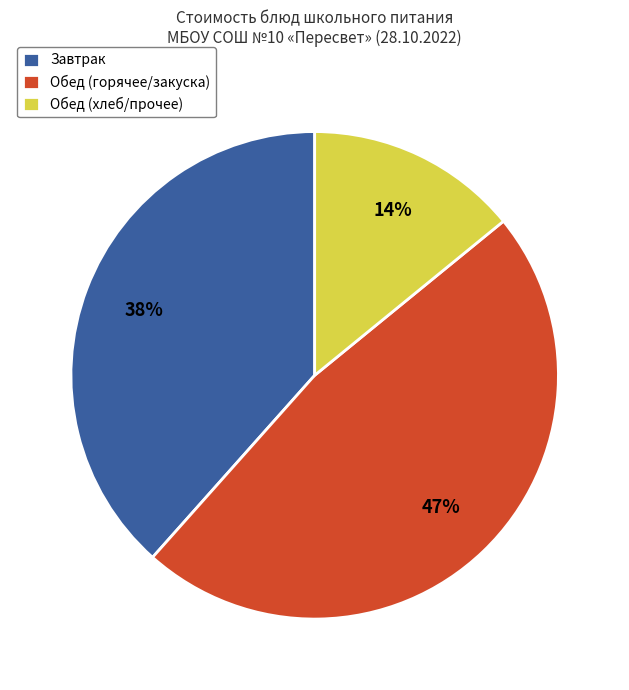

Is the sum of Обед (хлеб/прочее) and Завтрак greater than half?

Yes